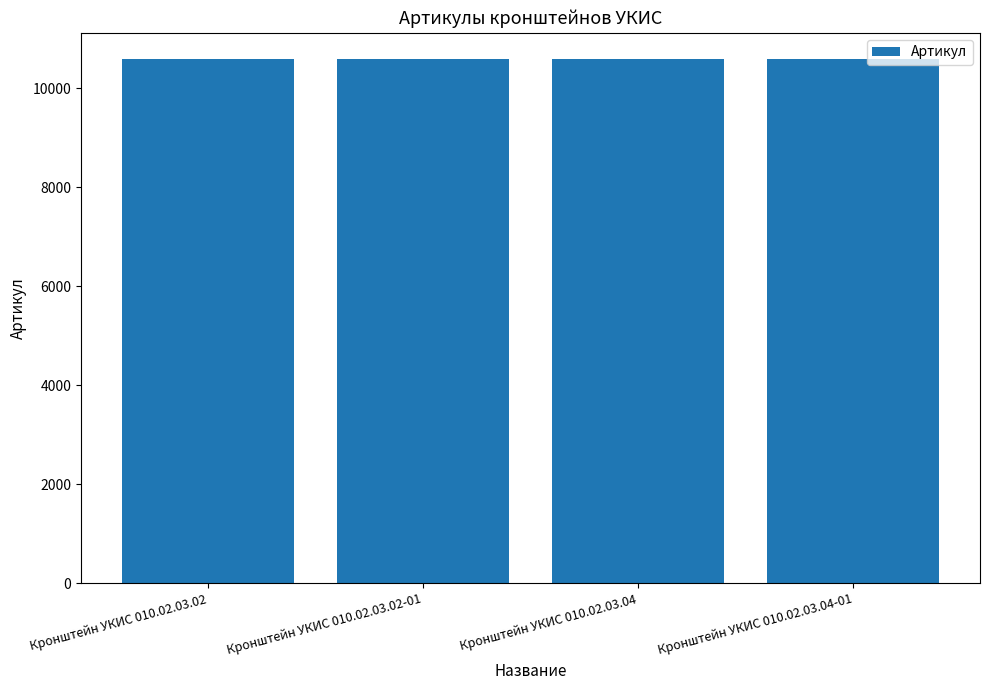

Approximately how many times larger is the value at Кронштейн УКИС 010.02.03.04-01 compared to Кронштейн УКИС 010.02.03.02-01?

1.0